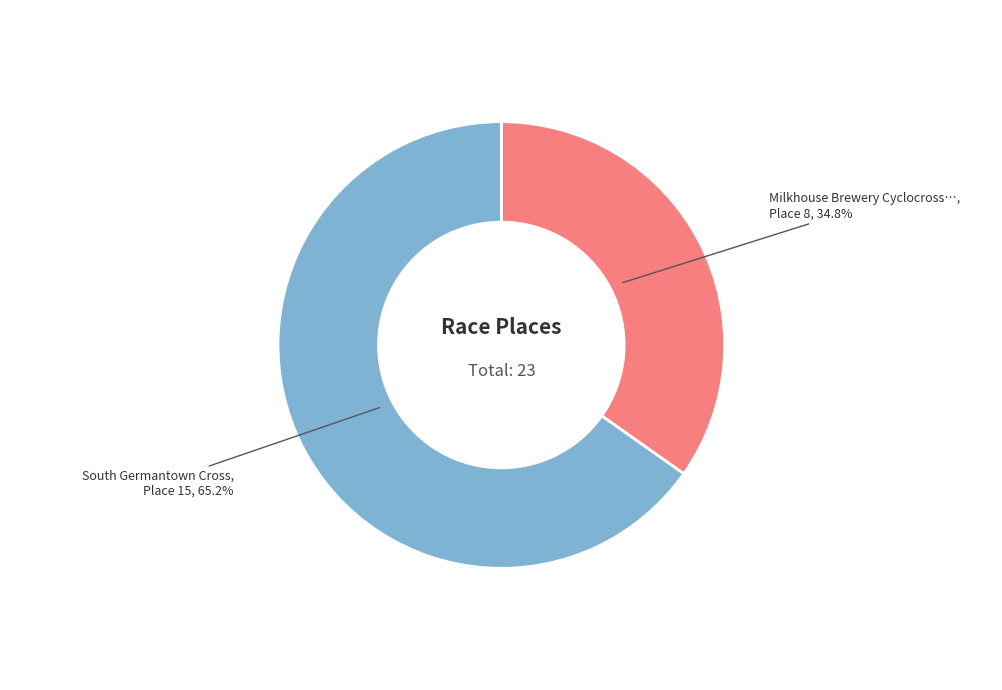

Count the number of slices in the pie.

2